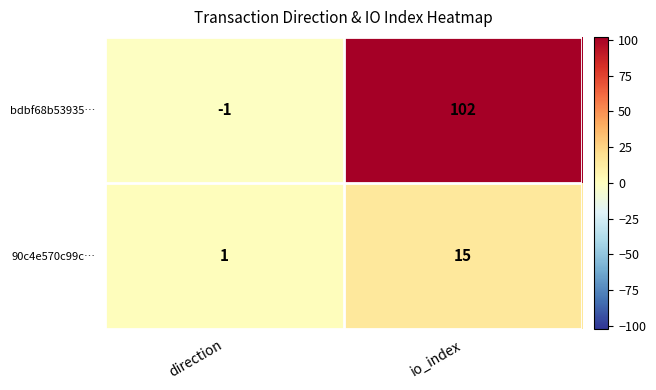

Reading left to right, extract all data points from this chart.

bdbf68b53935…: direction=-1	io_index=102
90c4e570c99c…: direction=1	io_index=15